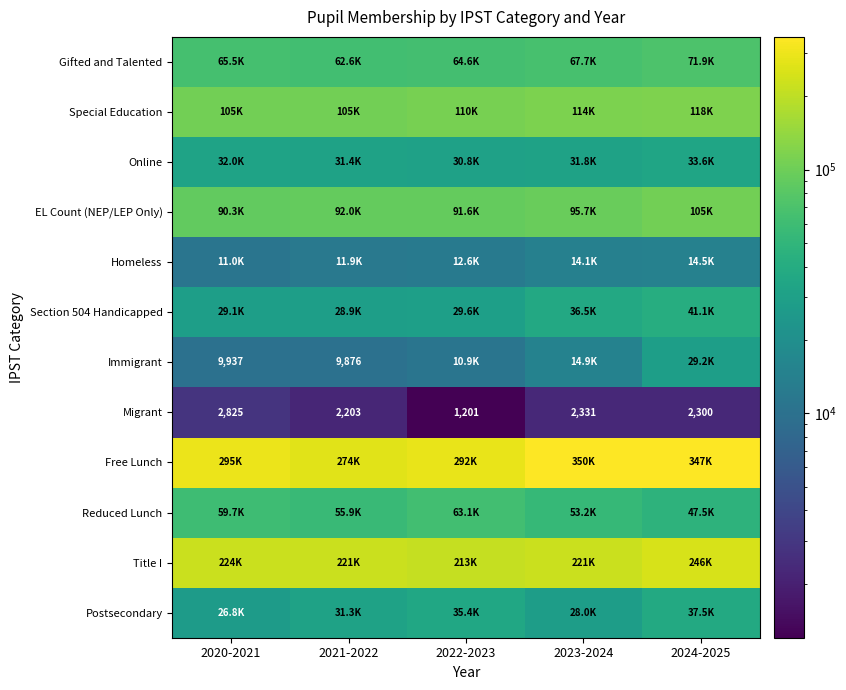

What value does the Migrant series have at 2022-2023, to the nearest 100?

1200